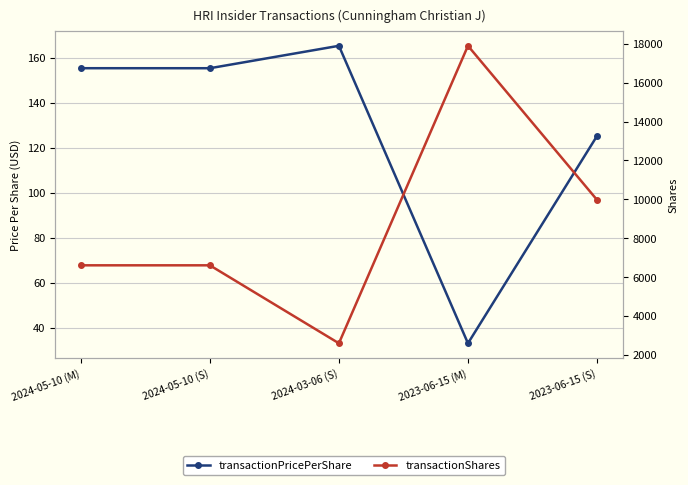

Reading left to right, transcribe all the data shown in this chart.

transactionPricePerShare: 2024-05-10 (M)=155.4	2024-05-10 (S)=155.4	2024-03-06 (S)=165.3	2023-06-15 (M)=33.2	2023-06-15 (S)=125.3
transactionShares: 2024-05-10 (M)=6607.0	2024-05-10 (S)=6607.0	2024-03-06 (S)=2597.0	2023-06-15 (M)=17895.0	2023-06-15 (S)=9973.0